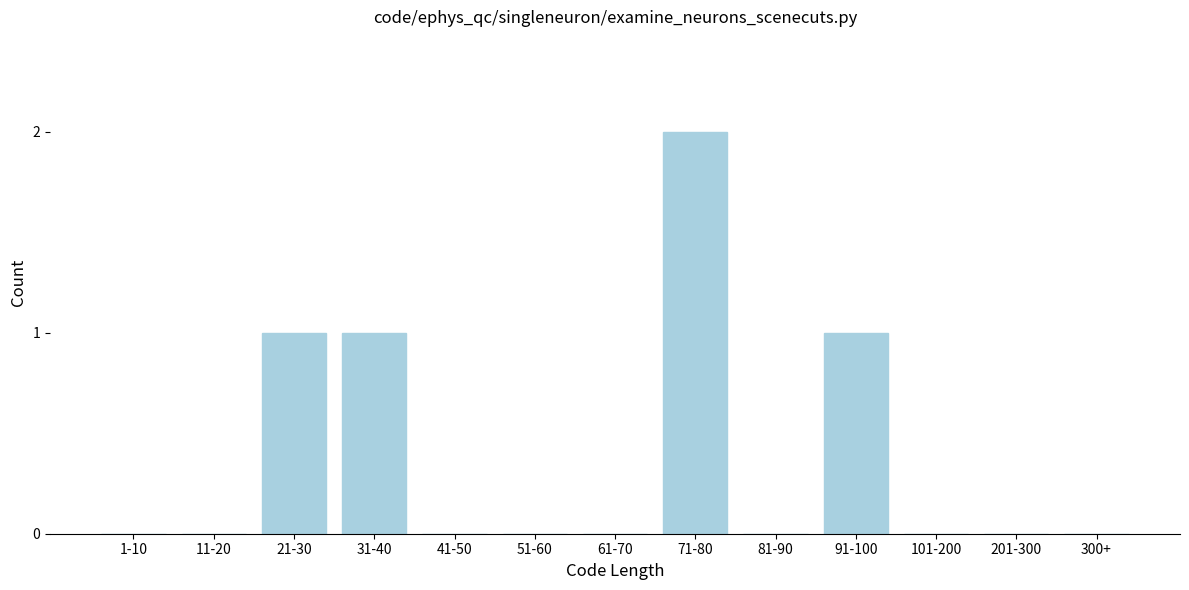

Reading right to left, transcribe all the data shown in this chart.

300+=0	201-300=0	101-200=0	91-100=1	81-90=0	71-80=2	61-70=0	51-60=0	41-50=0	31-40=1	21-30=1	11-20=0	1-10=0